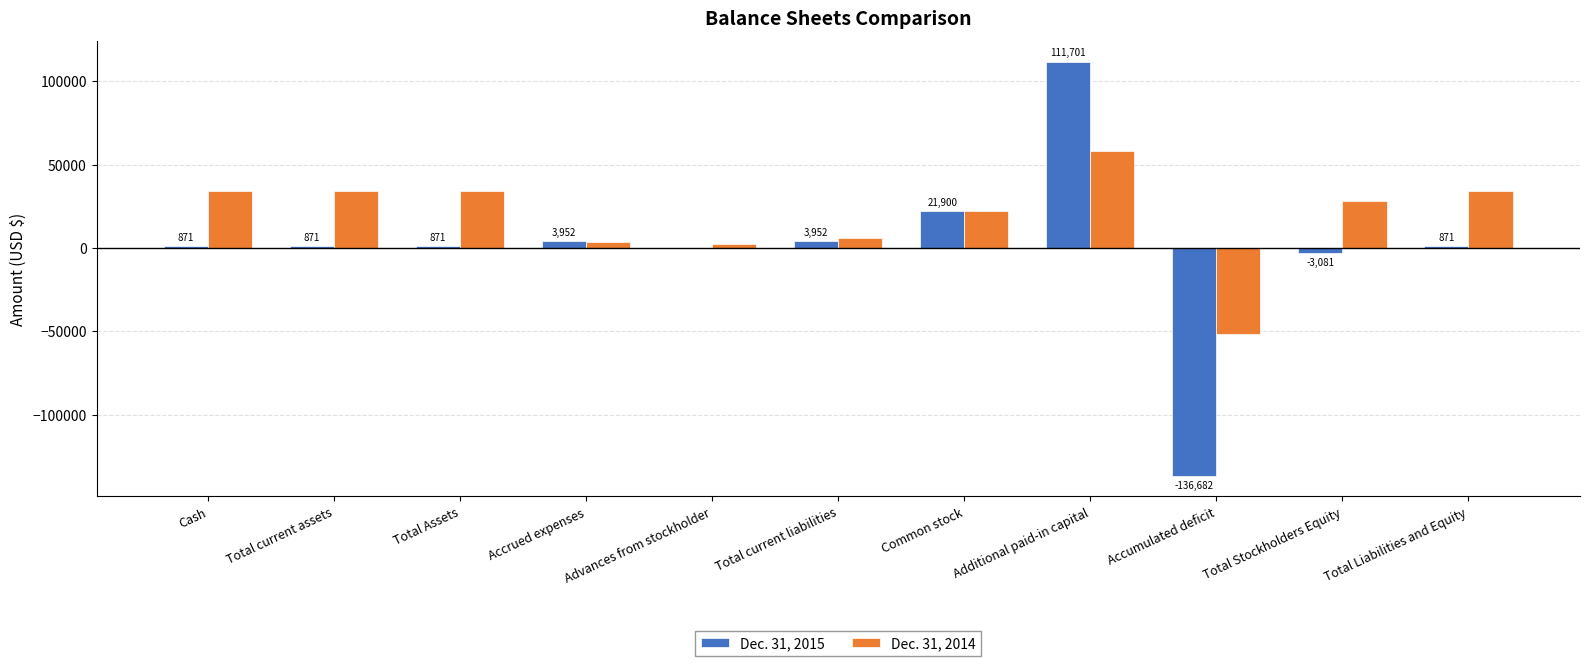

Are the bars grouped side by side (vs. stacked)?

Yes